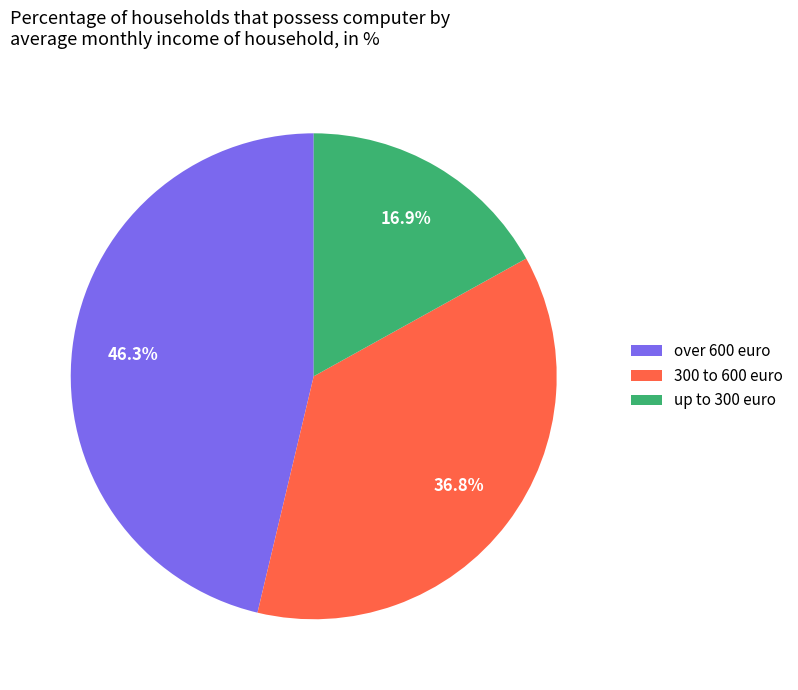

True or false: over 600 euro accounts for 46% of the total.

True